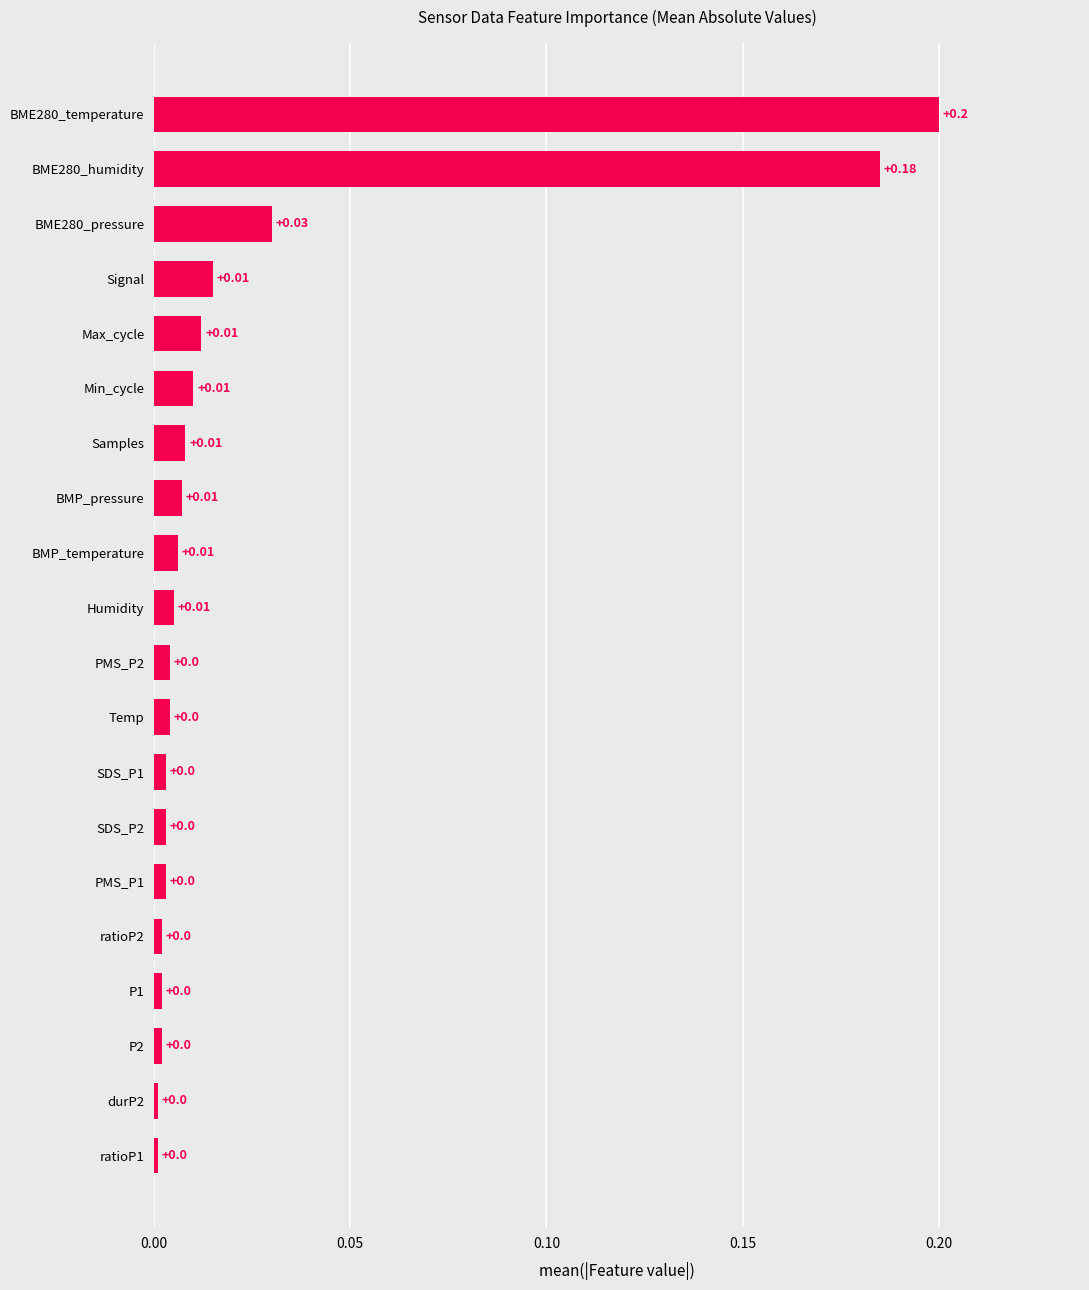

Does the chart contain any negative values?

No